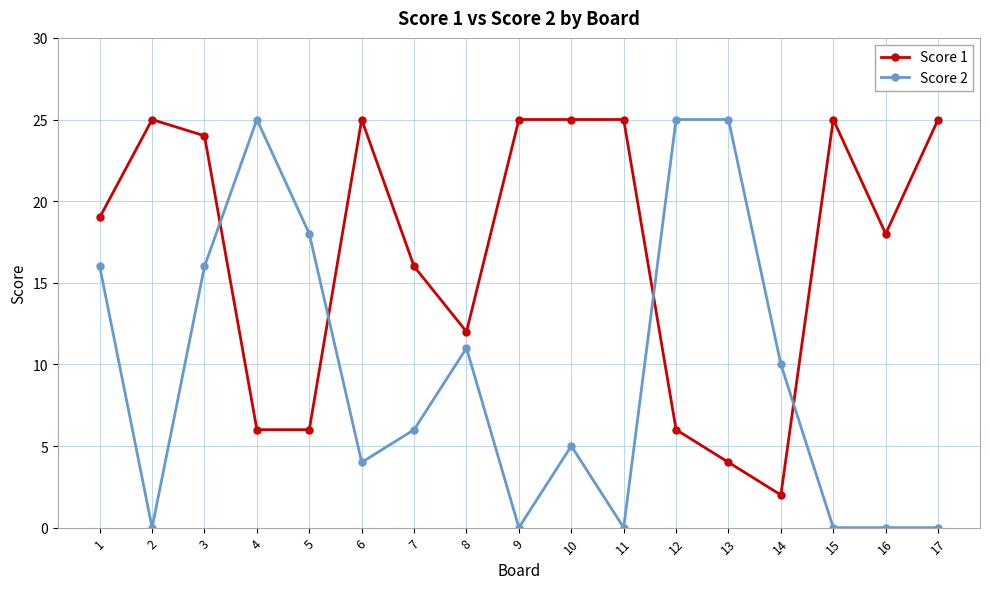

Which series ends up on top after the final intersection of Score 1 and Score 2?

Score 1